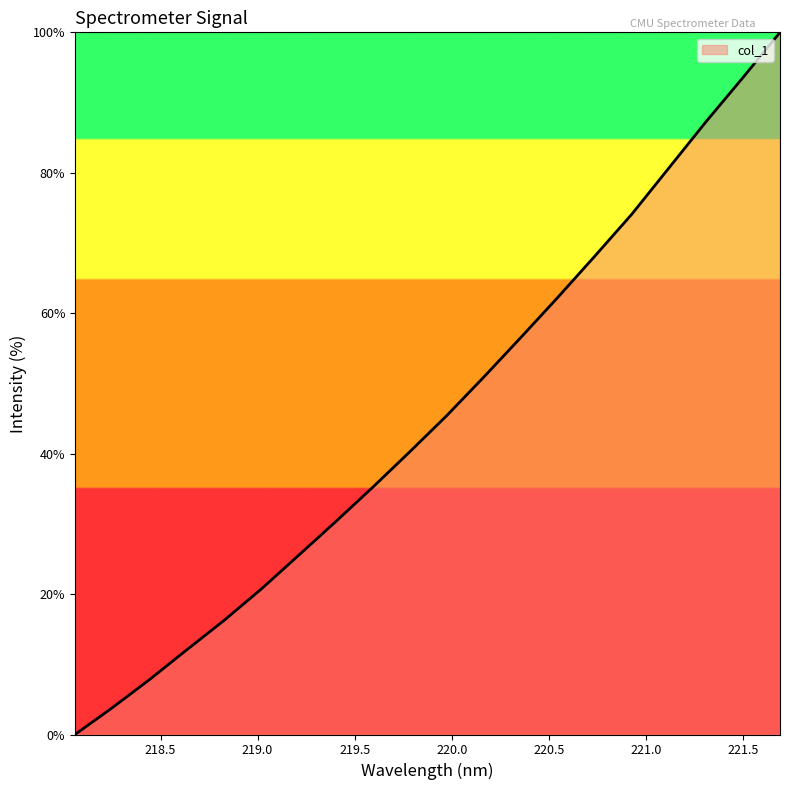

True or false: the data has more than 1 interior local peaks.

False